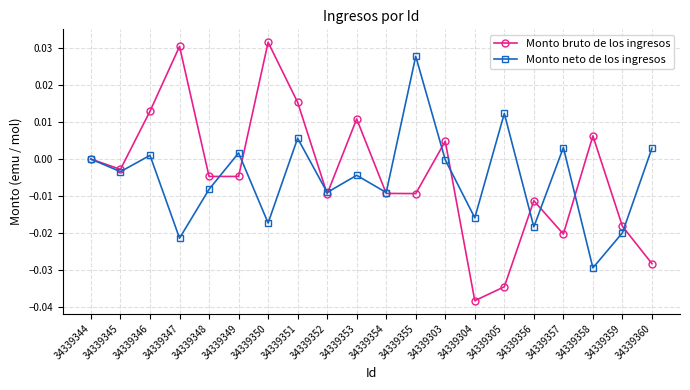

Is the value of Monto bruto de los ingresos at 34339349 greater than the value of Monto neto de los ingresos at 34339360?

No